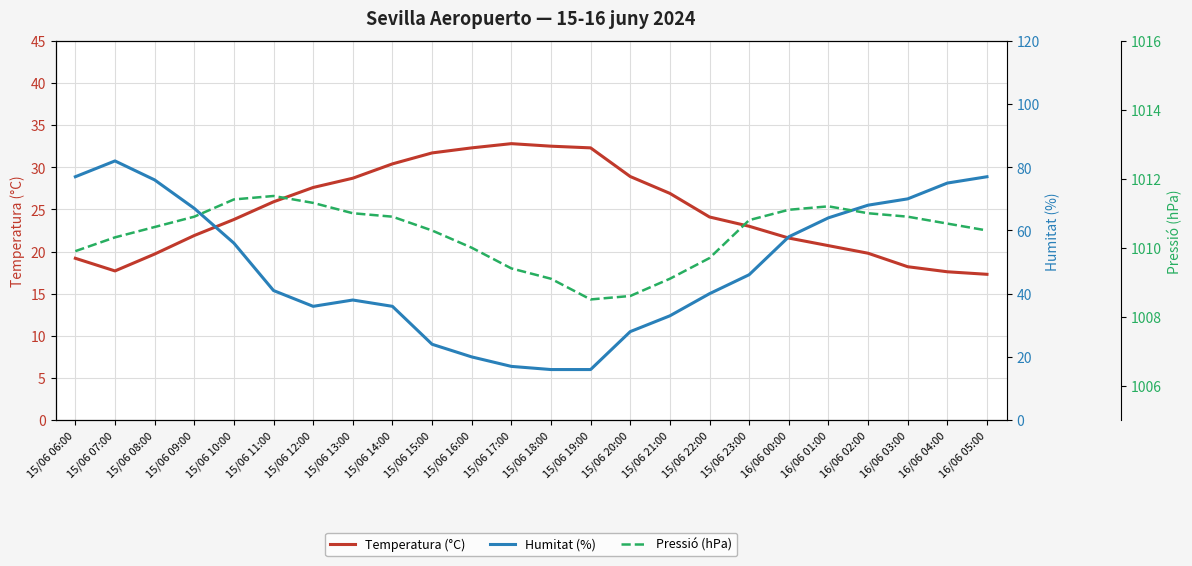

What is the total value across all series at 16/06 00:00?

1090.7